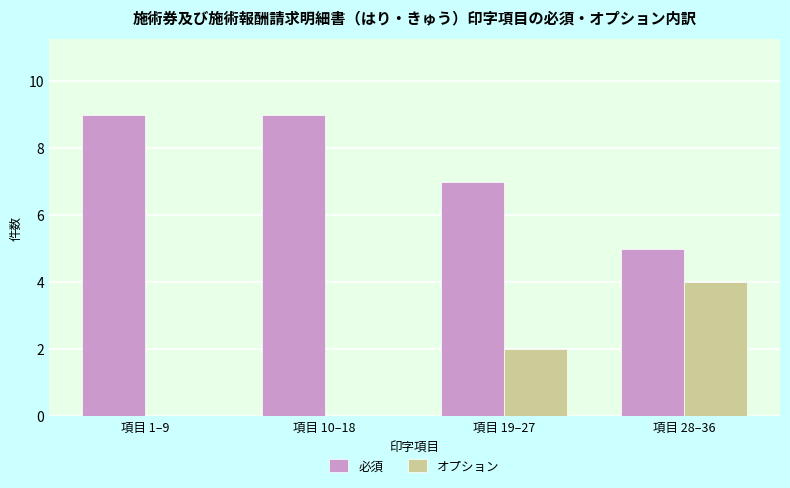

What is the sum of all 必須 values?

30